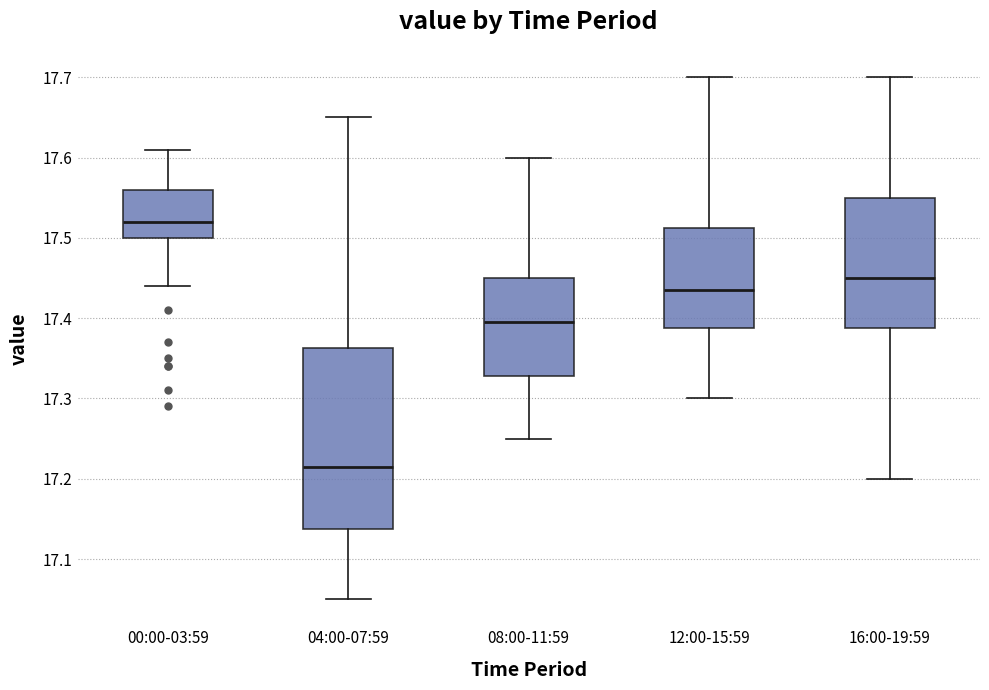

Which box is the tallest, from its lower edge to its upper edge?

04:00-07:59